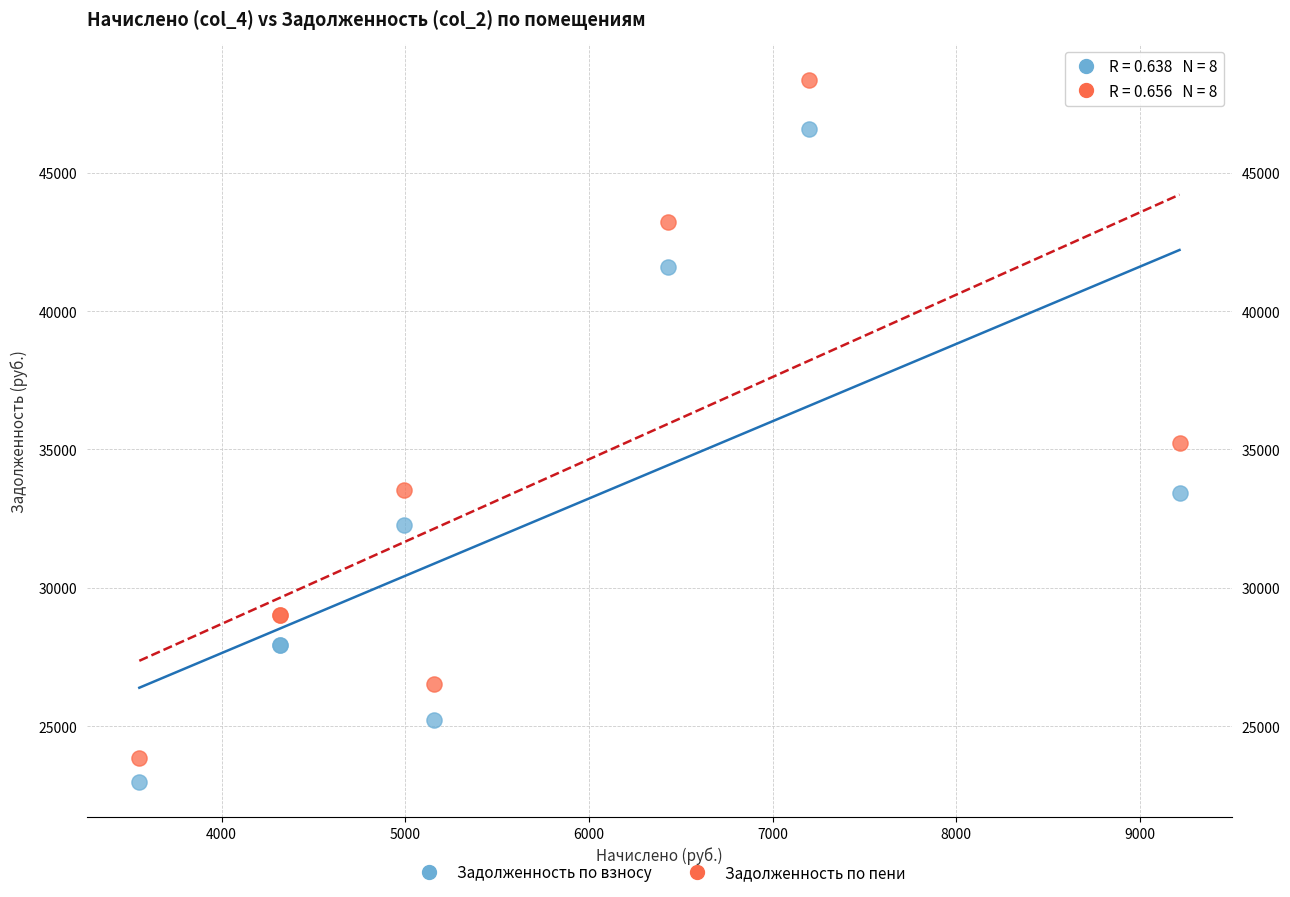

Which series reaches the maximum Y coordinate?

Задолженность по пени